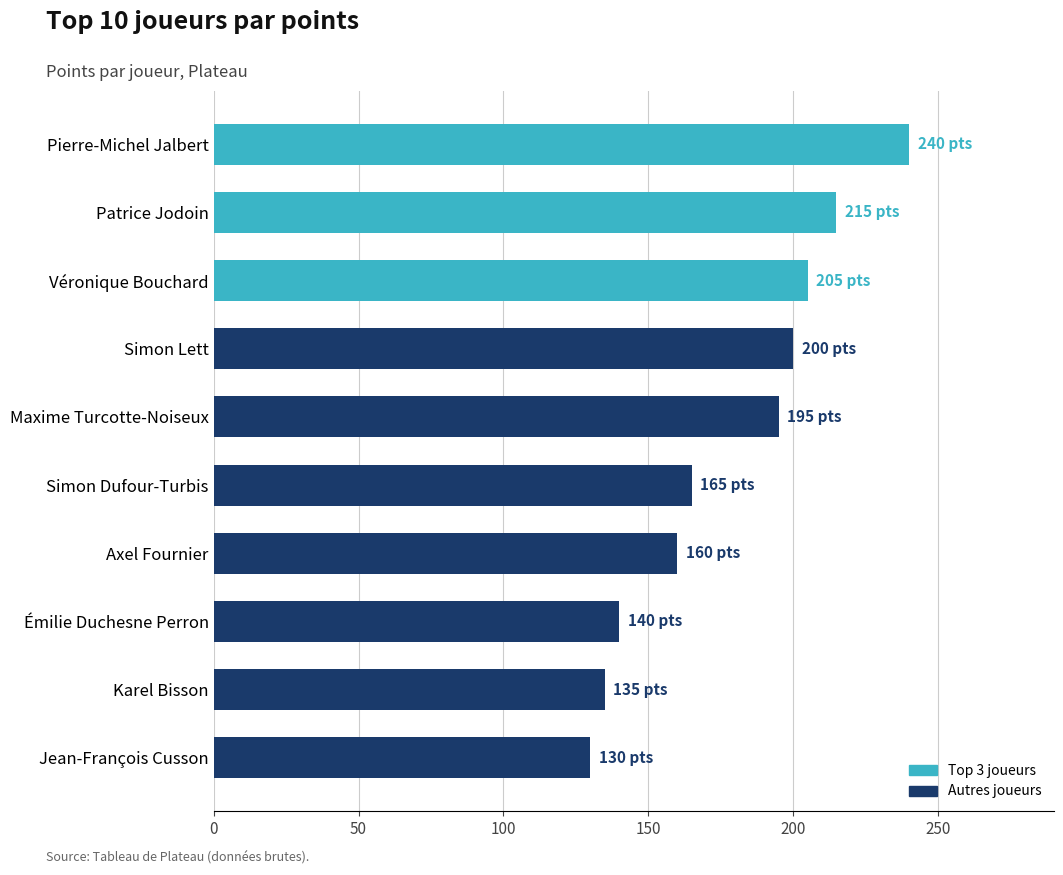

How many data points are less than 195?

5